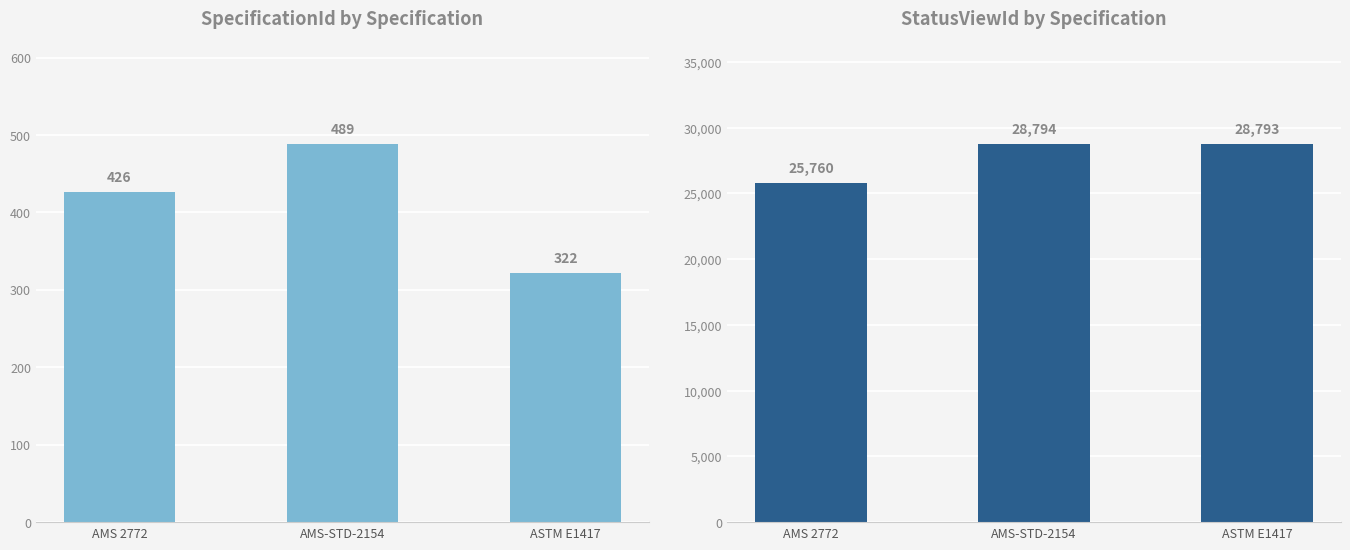

At which label is SpecificationId closest to 405?

AMS 2772